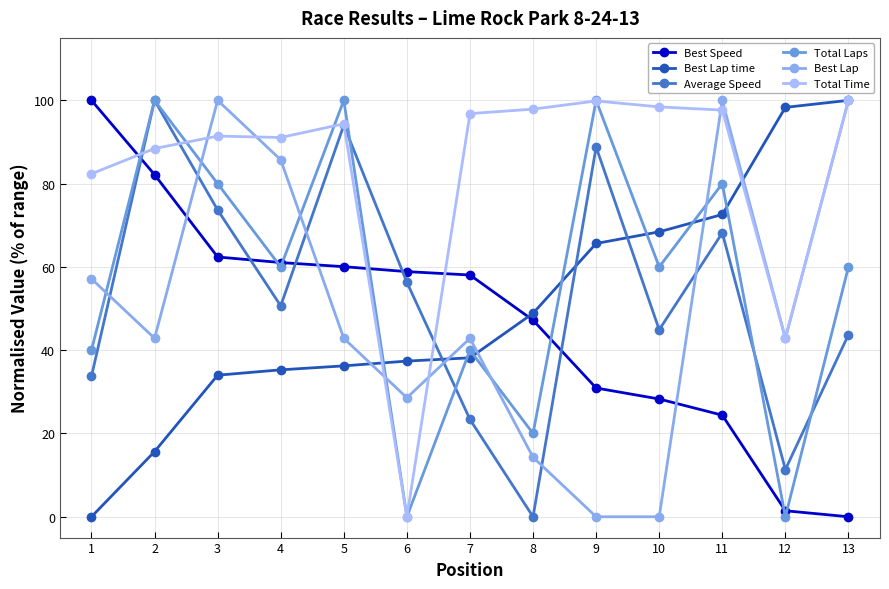

What is the difference between the highest and lowest values at 4?

55.8